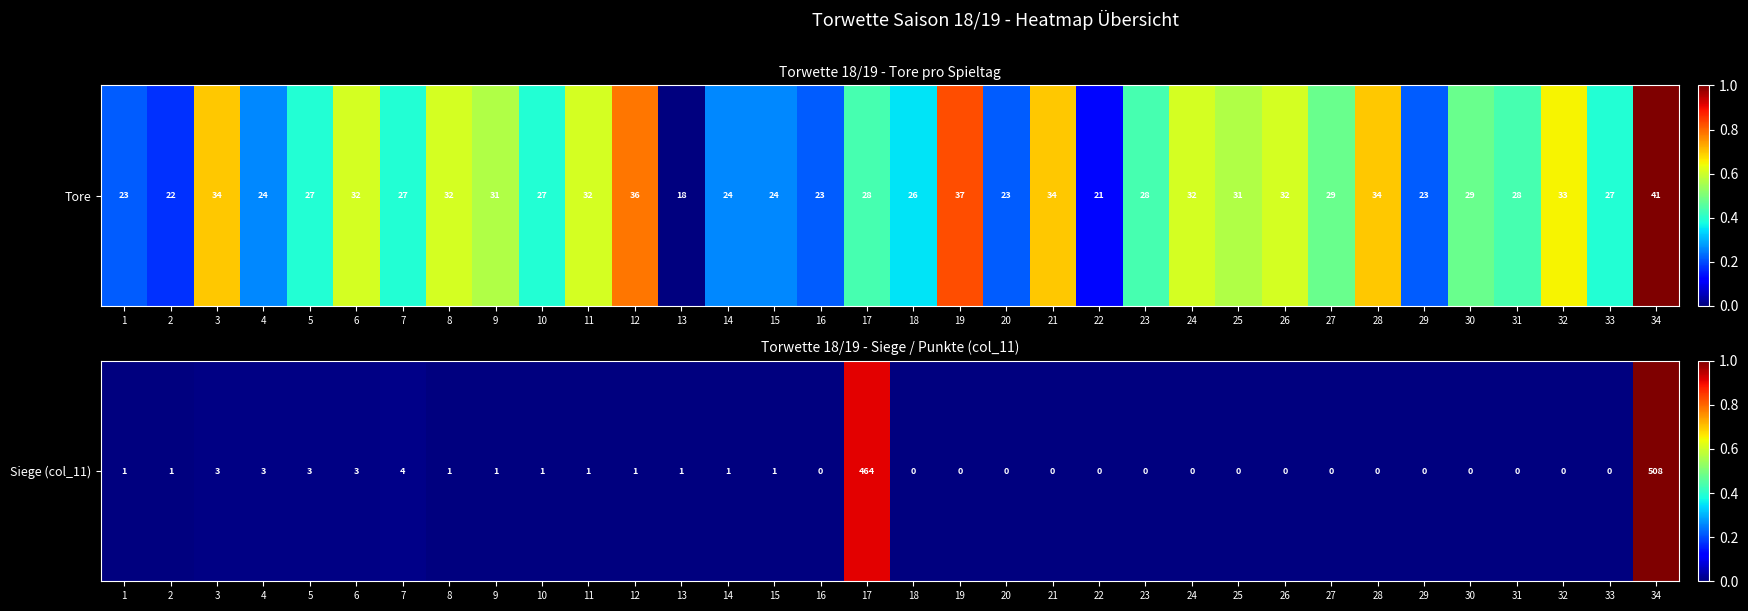

How many categories are shown in the chart?

34